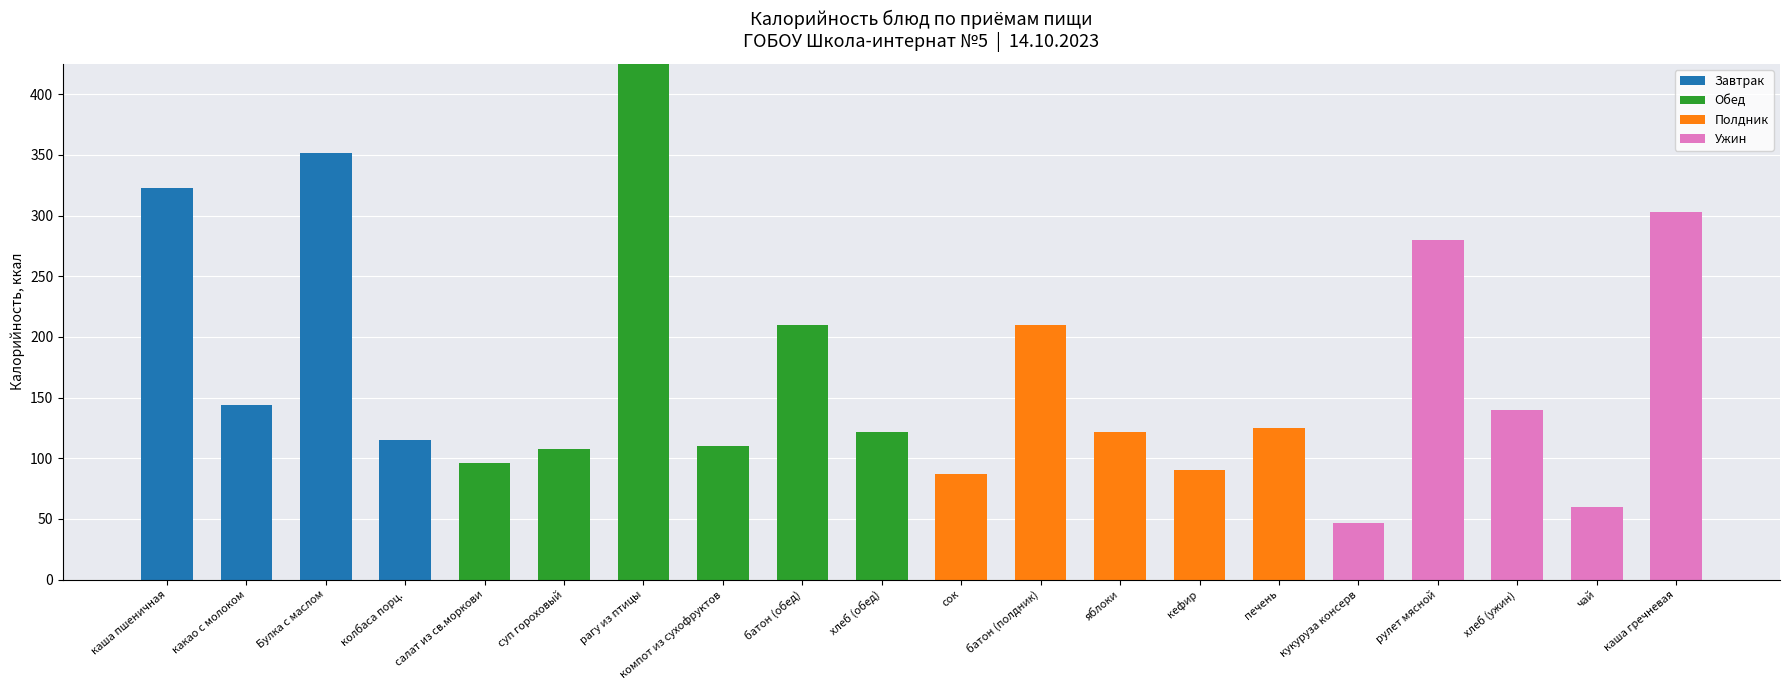

What is the sum of all Завтрак values?

933.1